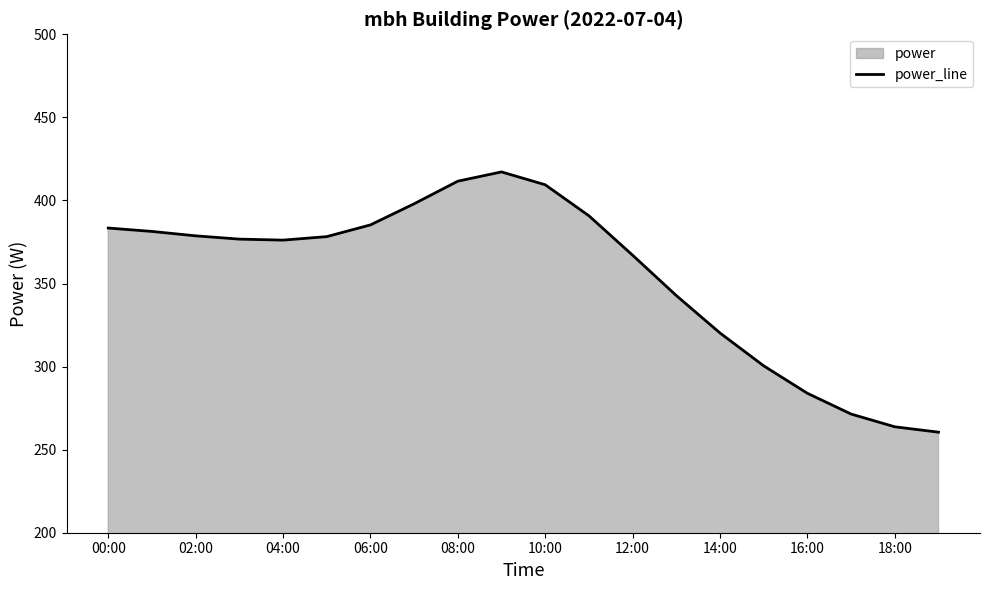

True or false: the data shows 537.6 at 04:00.

False